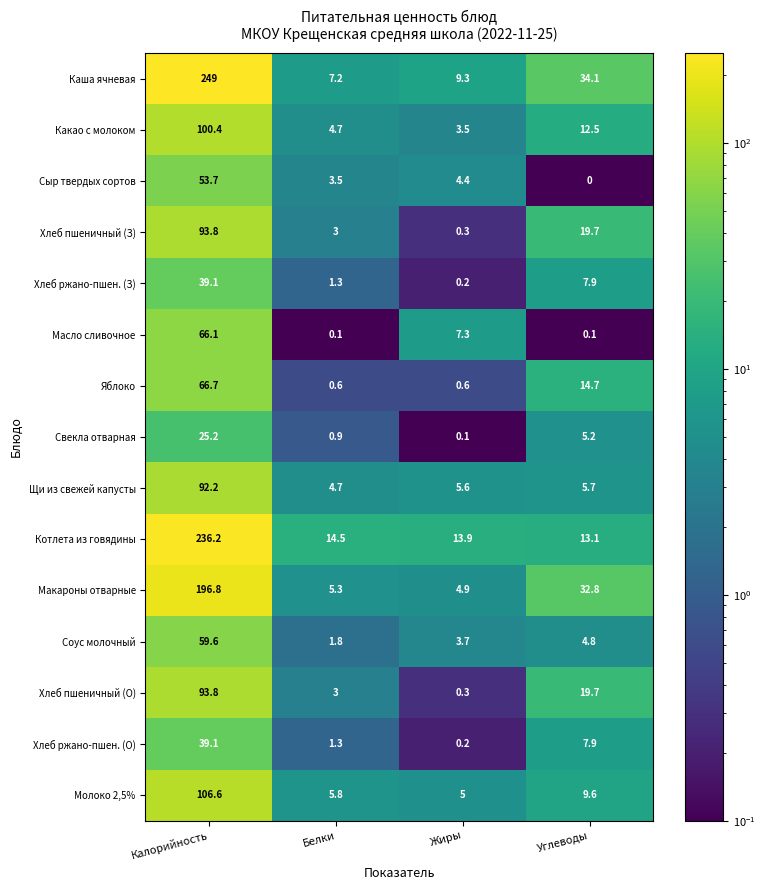

What is the maximum value for Масло сливочное?

66.1